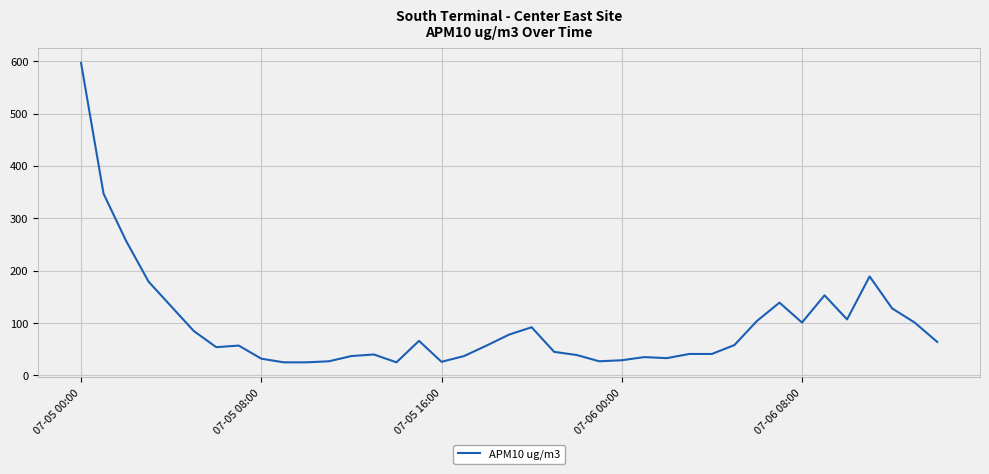

How many distinct data groups are displayed?

1